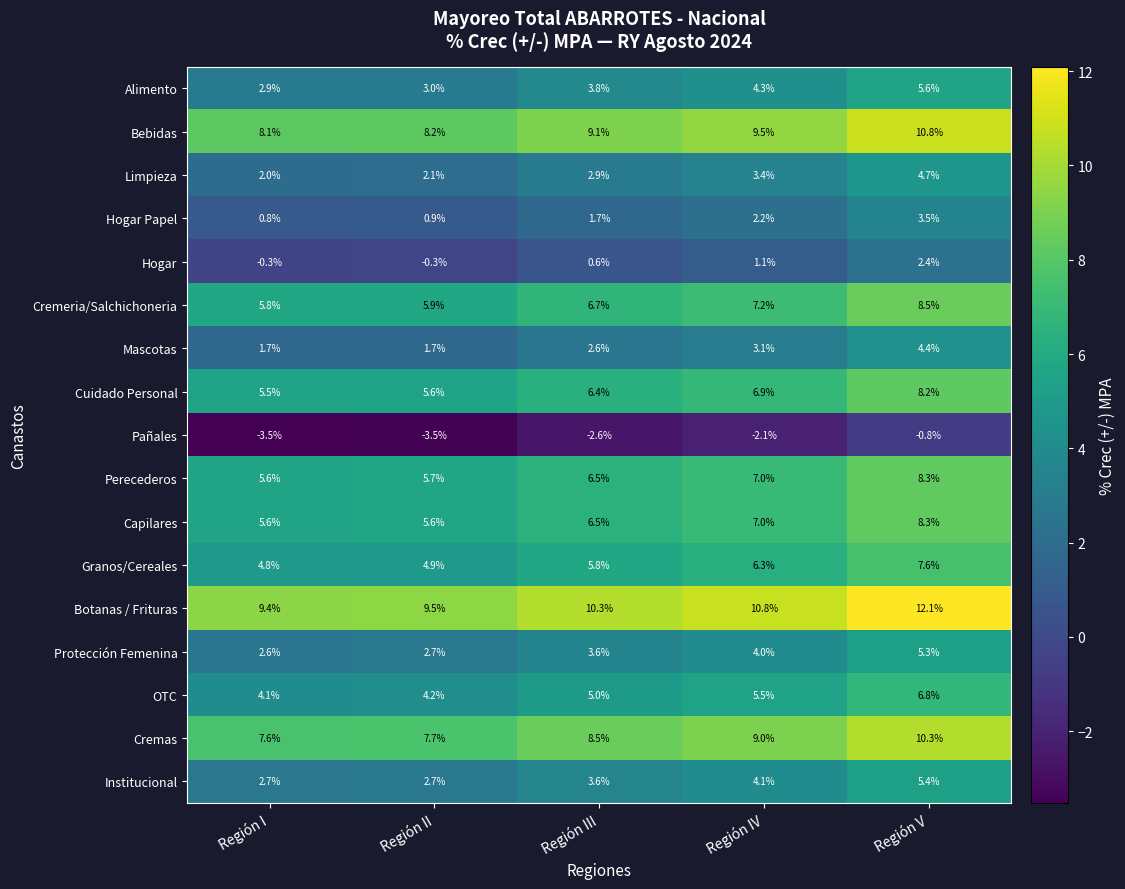

True or false: Hogar Papel has a value of 1.7 at Región III.

True